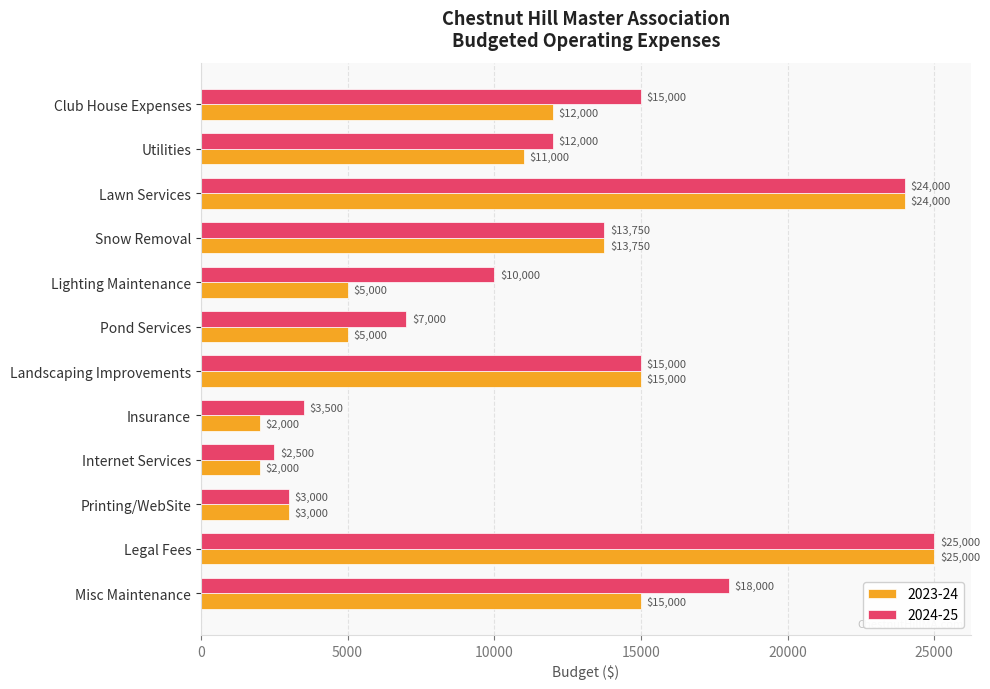

What is the minimum value shown in the chart?

2000